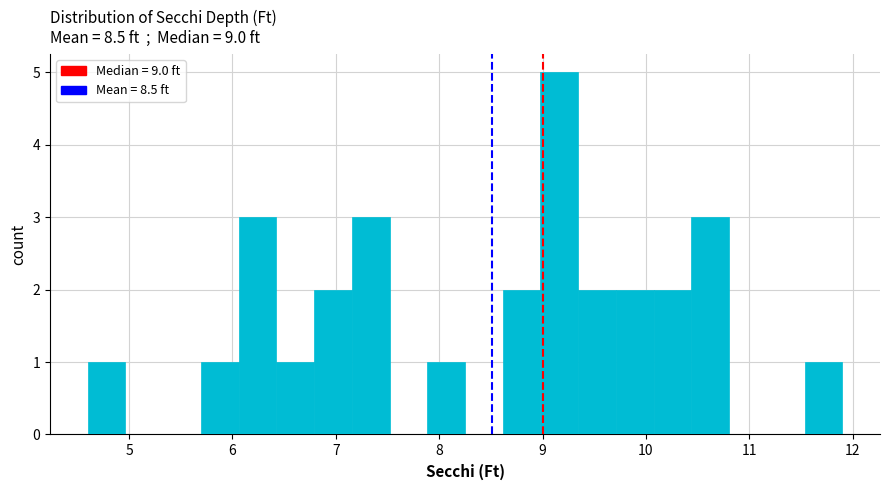

Read against the x-axis, roughly where is the centre of the tallest bar?

9.2